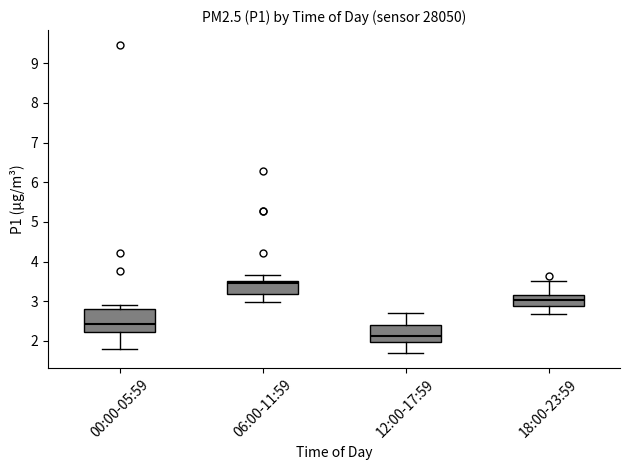

Reading left to right, transcribe this box plot: for each box, give where its median line is, the range the box spans, and where its two whiskers end, as read against the y-axis. The values are not printed on the chart, so give them approximately, as read against the axis.

00:00-05:59: median 2.4, box 2.2 to 2.8, whiskers 1.8 to 2.9
06:00-11:59: median 3.5 (just below the box's upper edge), box 3.2 to 3.5, whiskers 3.0 to 3.7
12:00-17:59: median 2.1, box 2.0 to 2.4, whiskers 1.7 to 2.7
18:00-23:59: median 3.0, box 2.9 to 3.2, whiskers 2.7 to 3.5